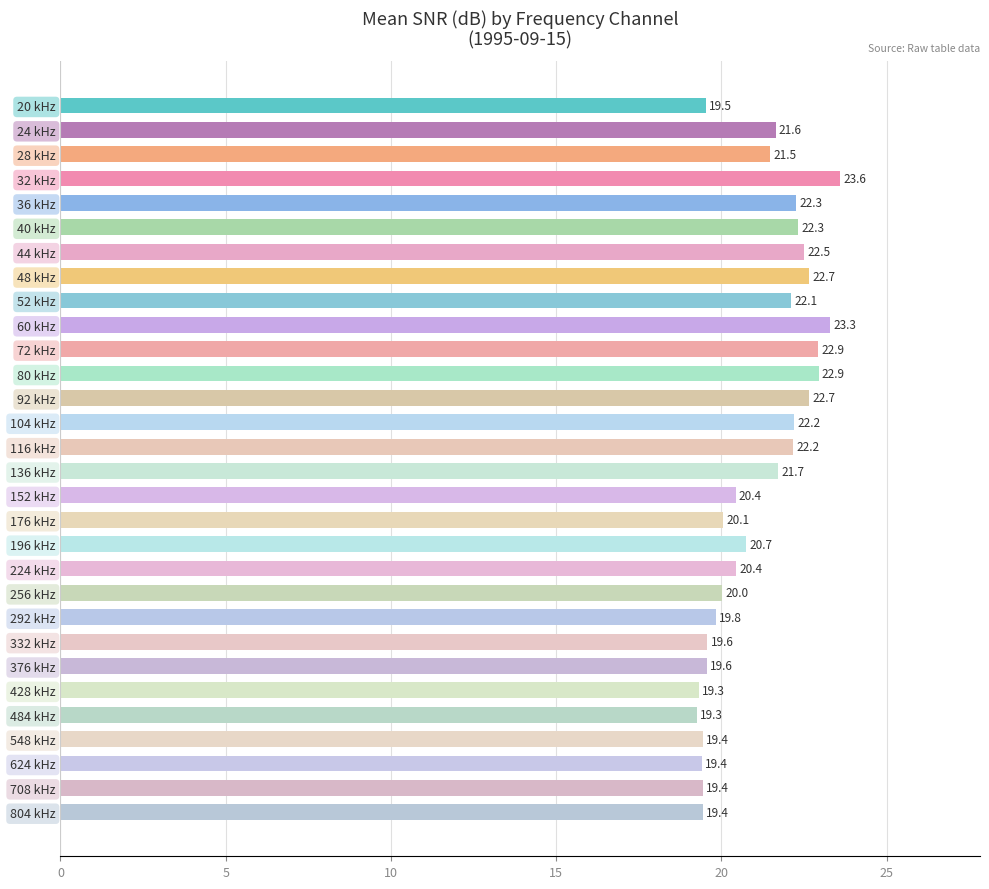

What is the label of the 29th bar from the top?

708 kHz